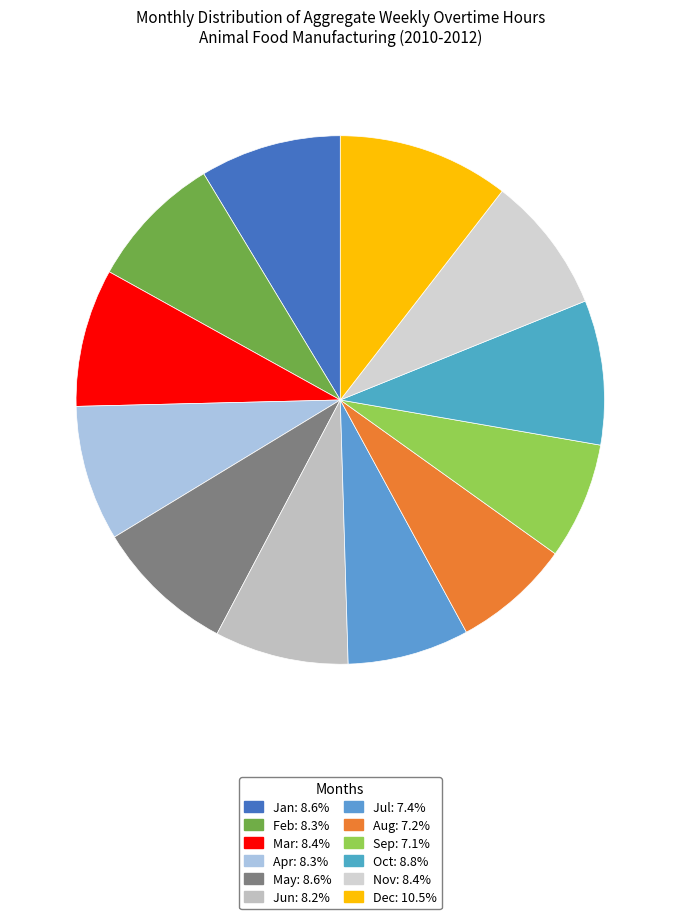

To the nearest percent, what is the average slice percentage?

8%